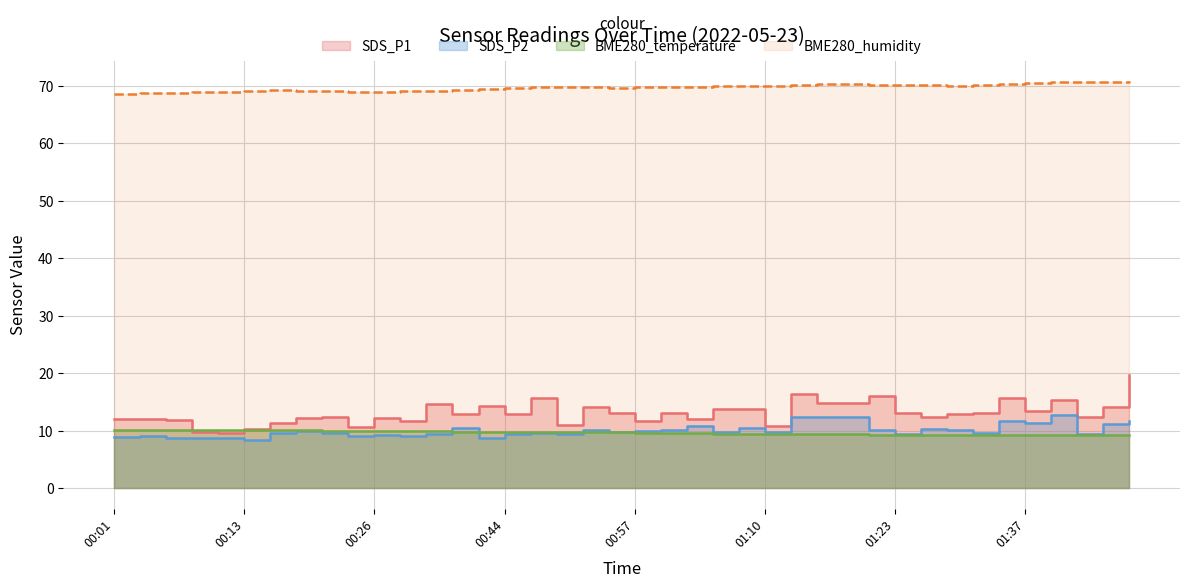

In SDS_P2, how many points are higher than both neighbors (excluding endpoints)?

13